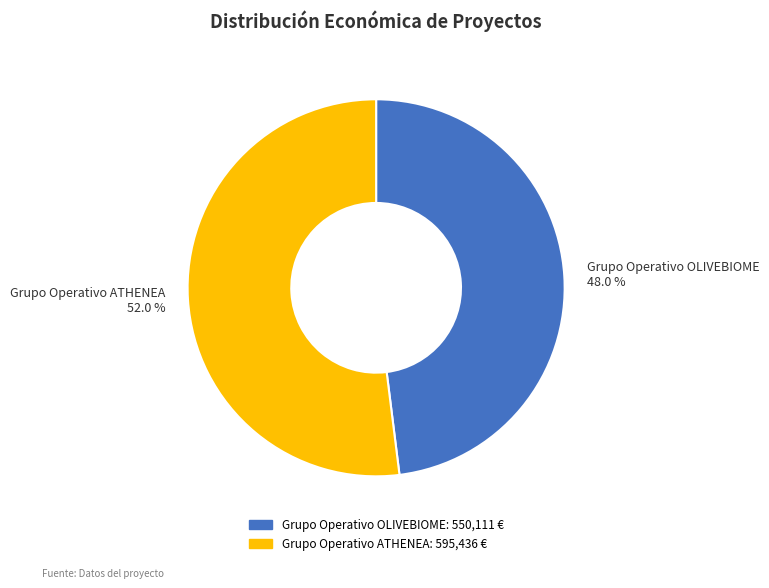

What is the smallest slice in the pie chart?

Grupo Operativo OLIVEBIOME